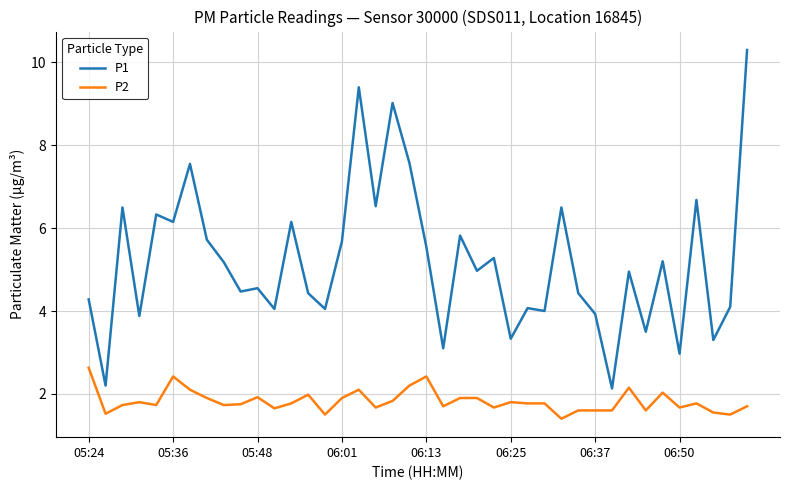

Which series has the widest spread of values?

P1